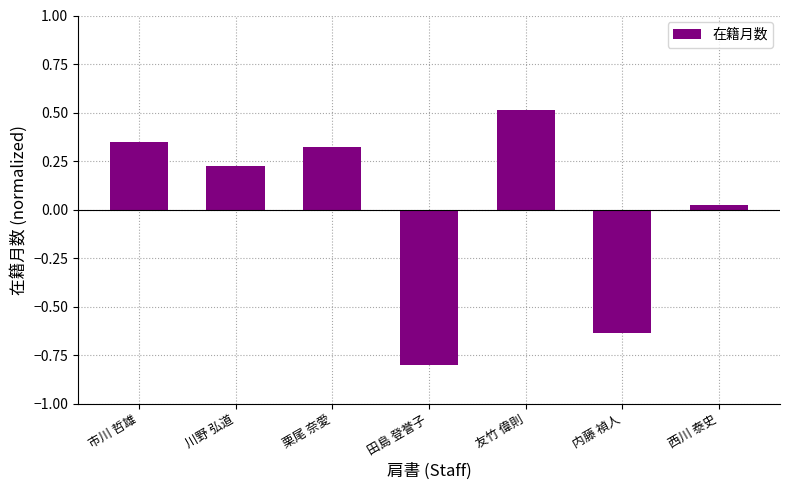

What value does the data have at 田島 登誉子?

-0.8